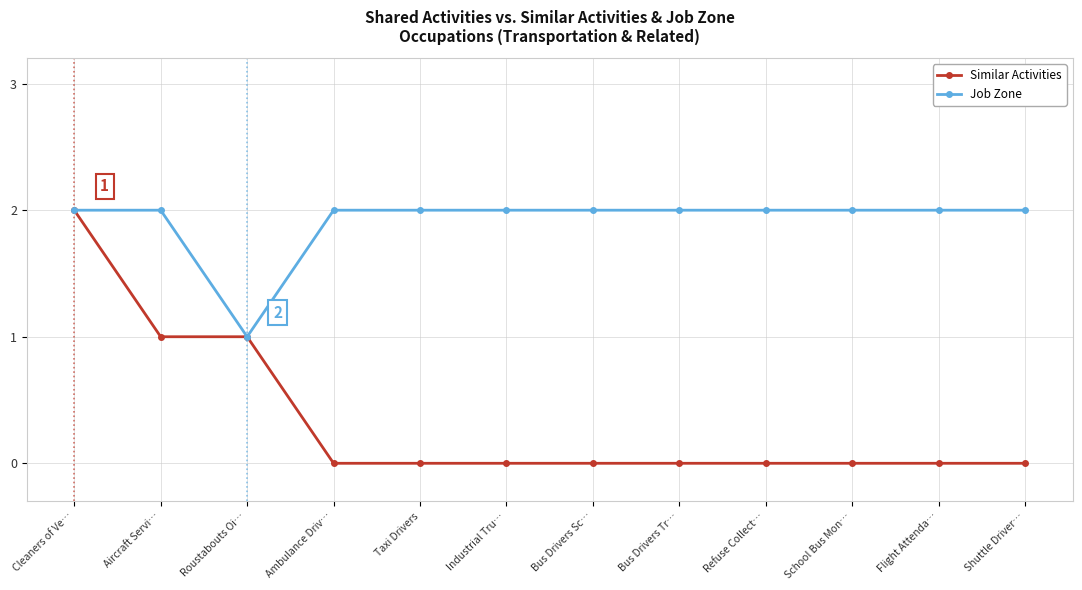

At Ambulance Driv…, list the series in order from smallest to largest.

Similar Activities, Job Zone